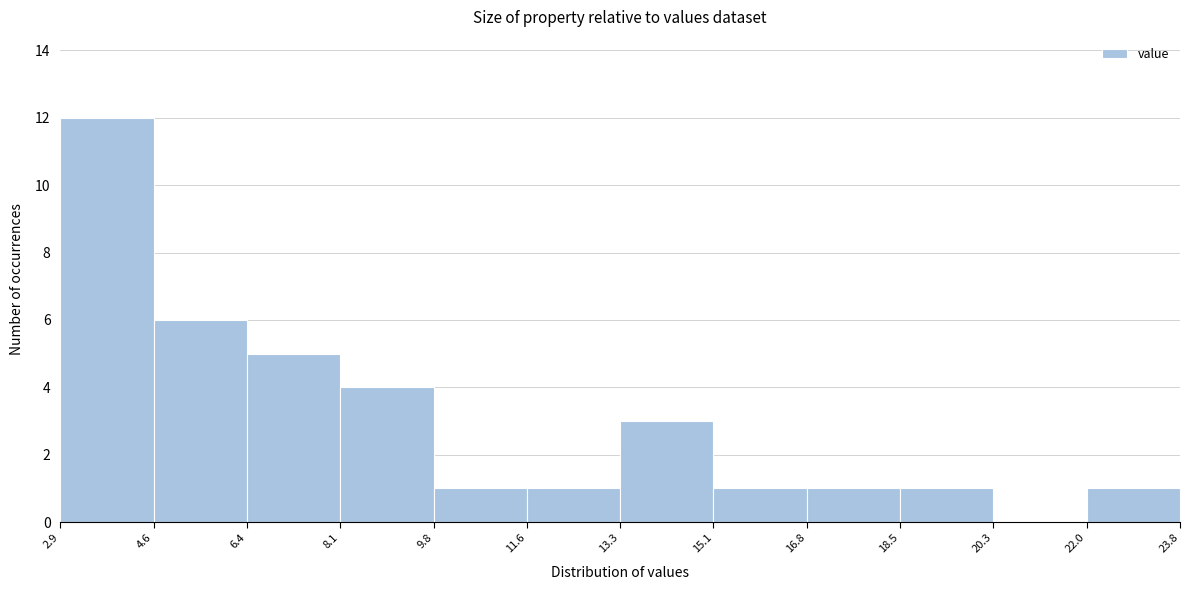

Which range on the x-axis has the tallest bar?

2.9 to 4.6